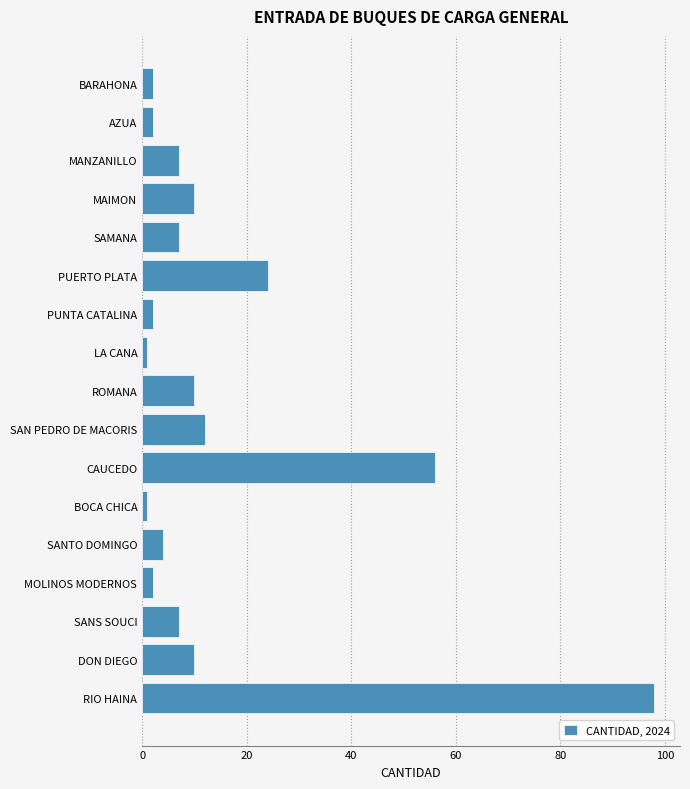

What is the average value?

15